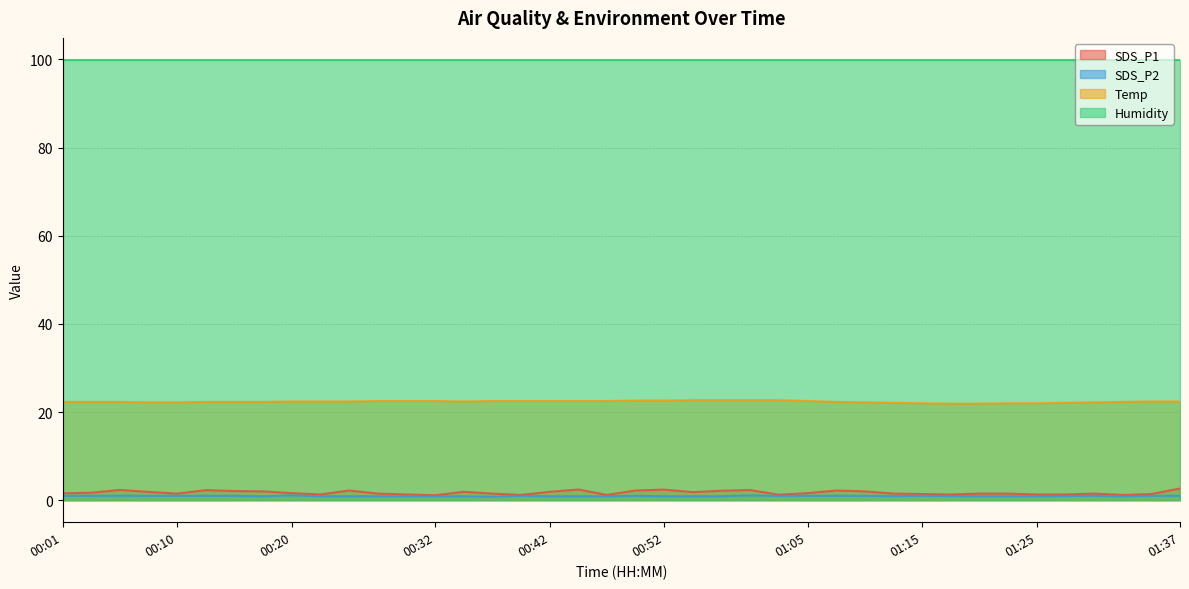

At which label is SDS_P1 closest to 1?

00:32